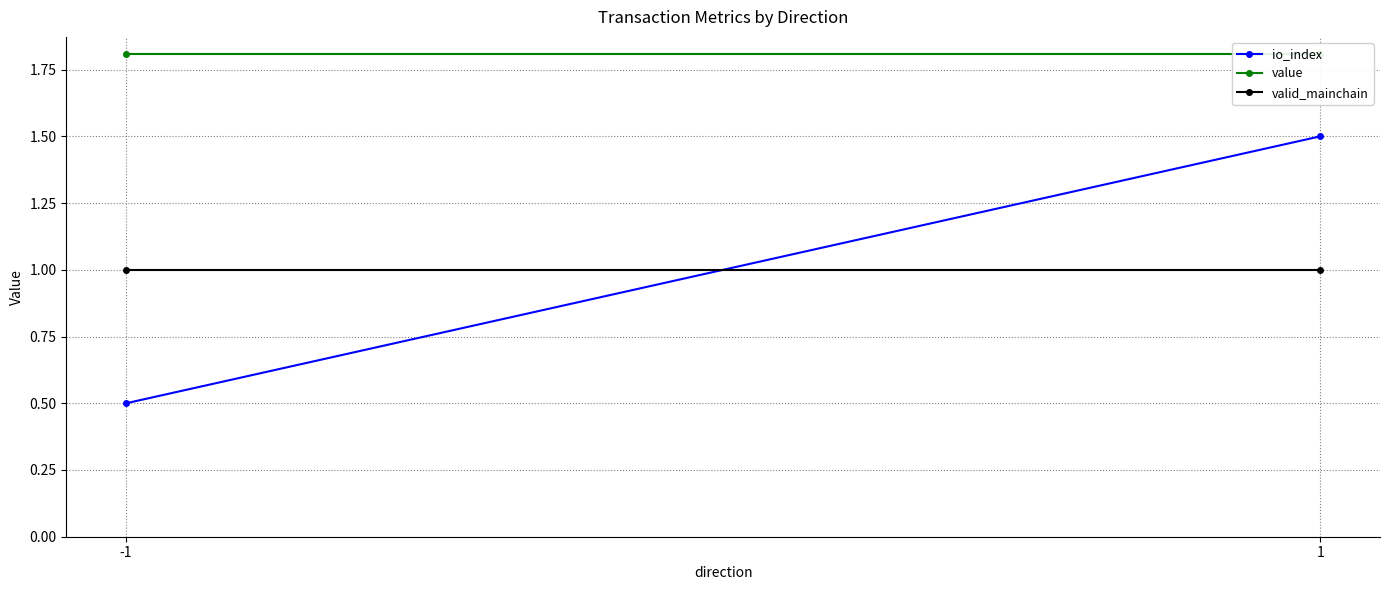

Rank the series at -1 from highest to lowest value.

value, valid_mainchain, io_index